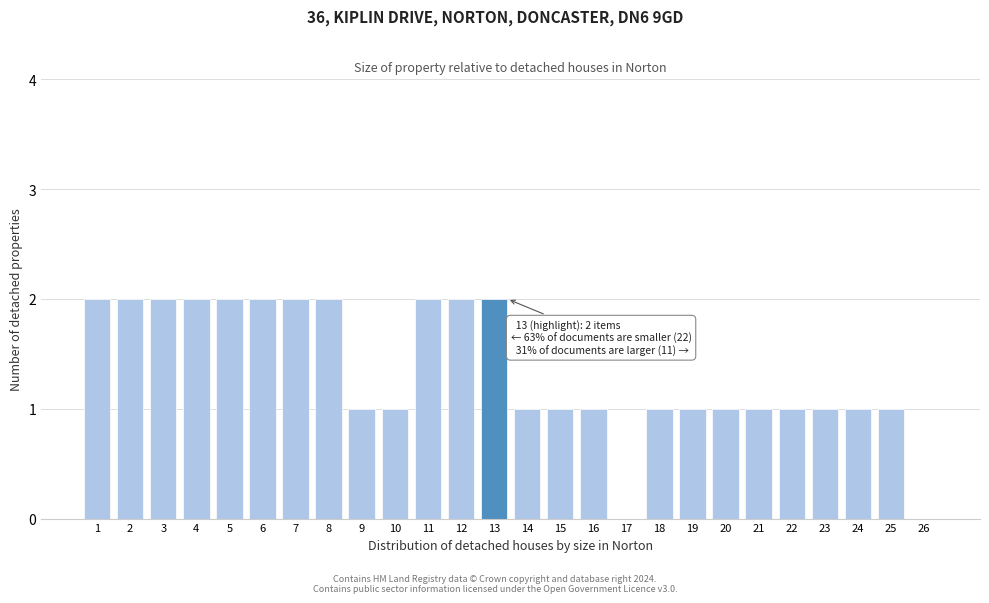

Reading left to right, what are all the values shown in this chart?

1=2	2=2	3=2	4=2	5=2	6=2	7=2	8=2	9=1	10=1	11=2	12=2	13=2	14=1	15=1	16=1	17=0	18=1	19=1	20=1	21=1	22=1	23=1	24=1	25=1	26=0